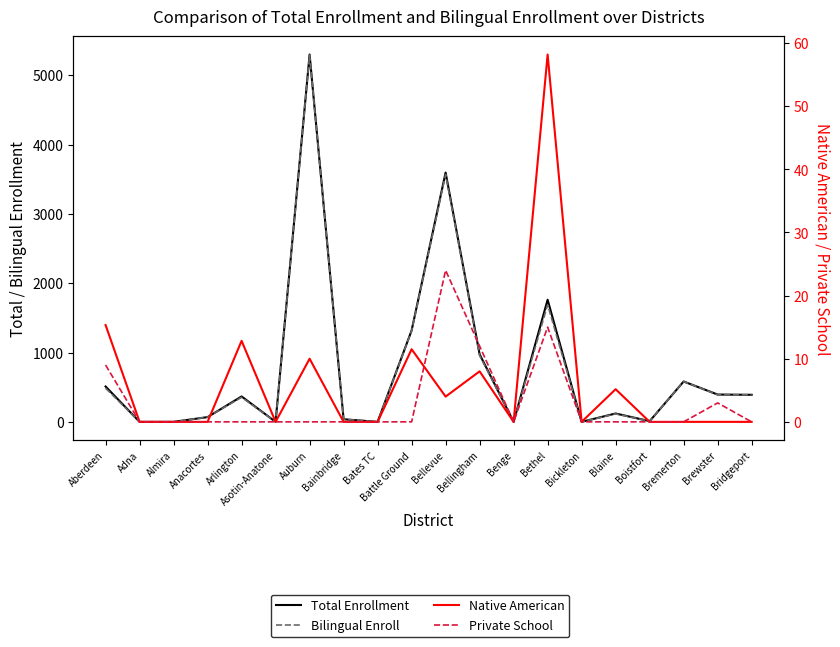

How many interior local valleys does the Total Enrollment series have?

5